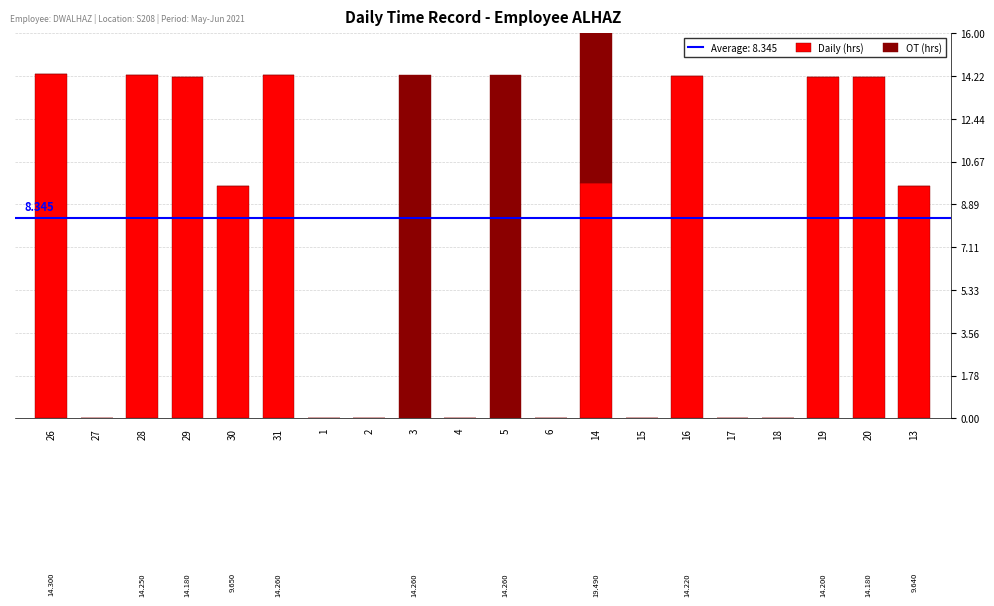

At how many categories does at least one series exceed 1?

12